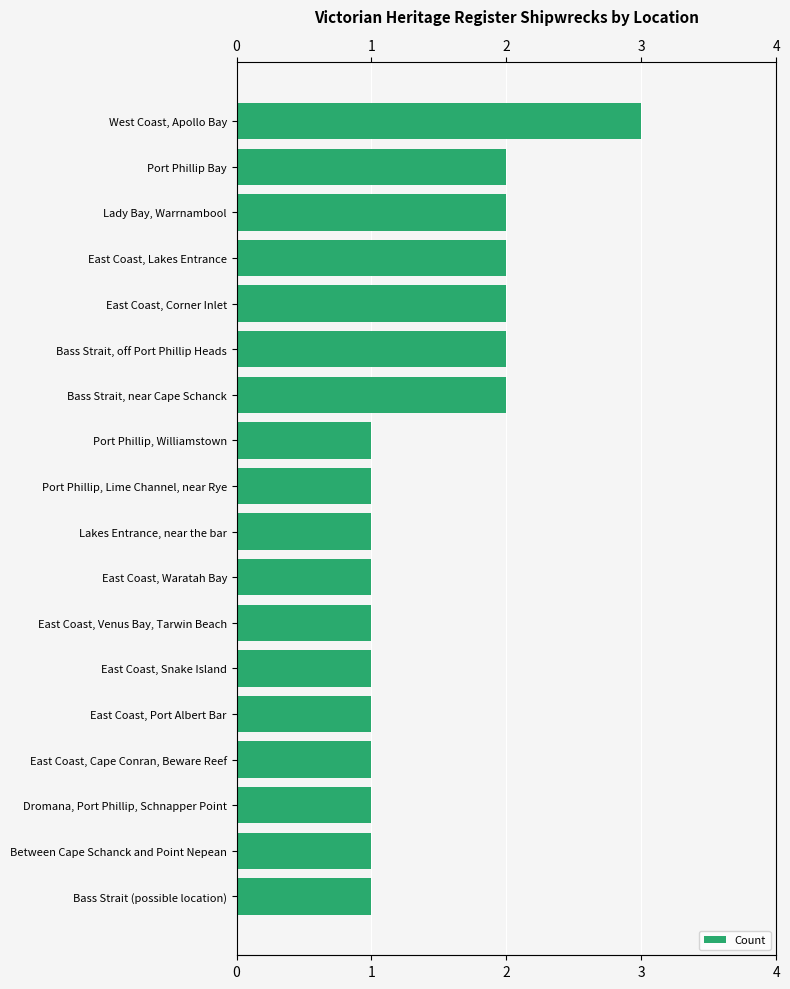

How many categories are shown in the chart?

18